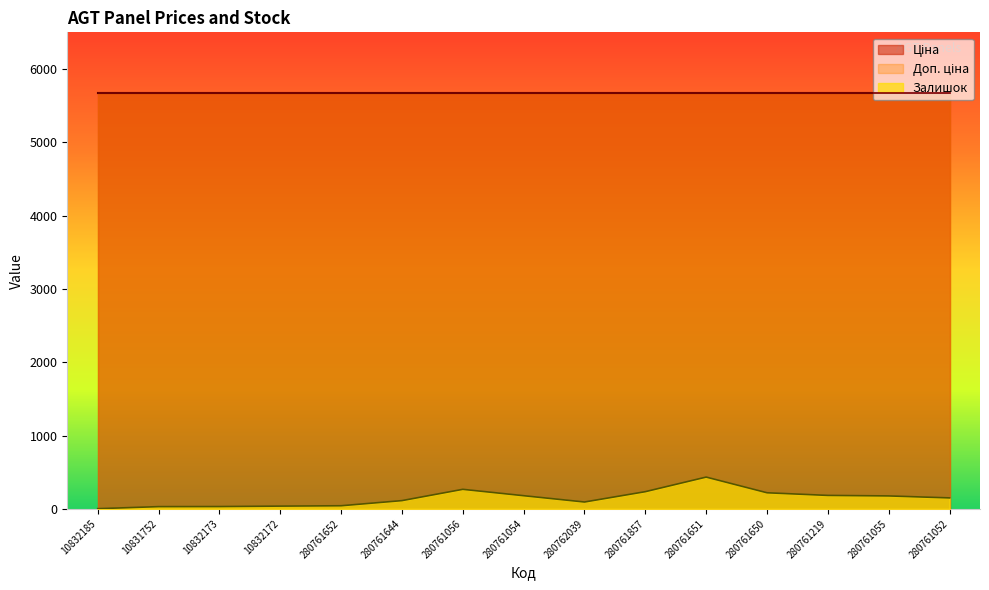

At 280761219, list the series in order from smallest to largest.

Залишок, Ціна, Доп. ціна